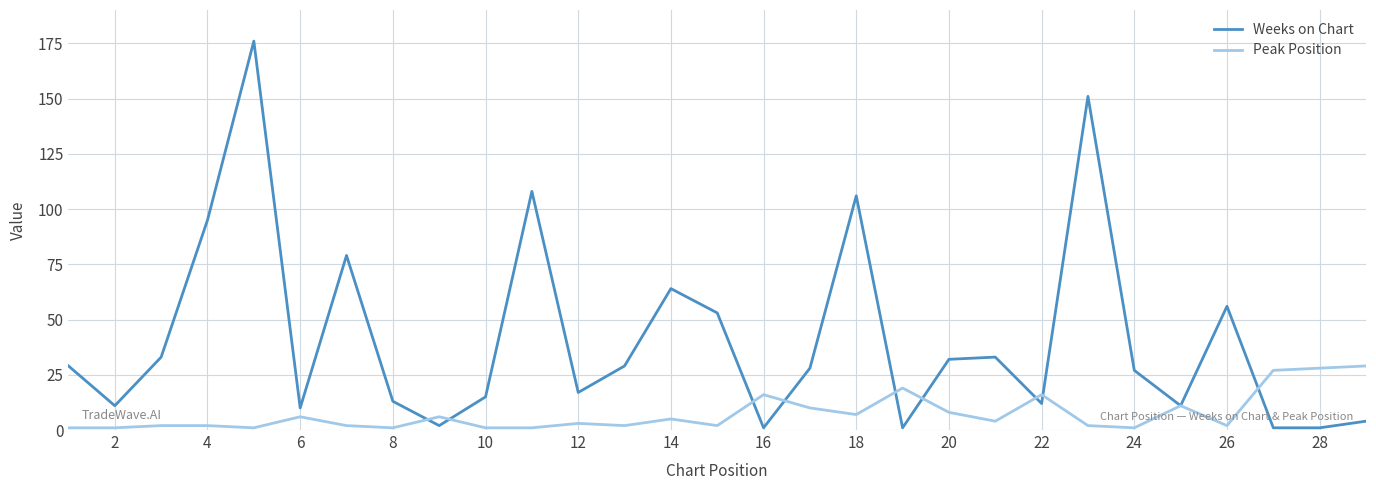

Which series has the largest total across all categories?

Weeks on Chart